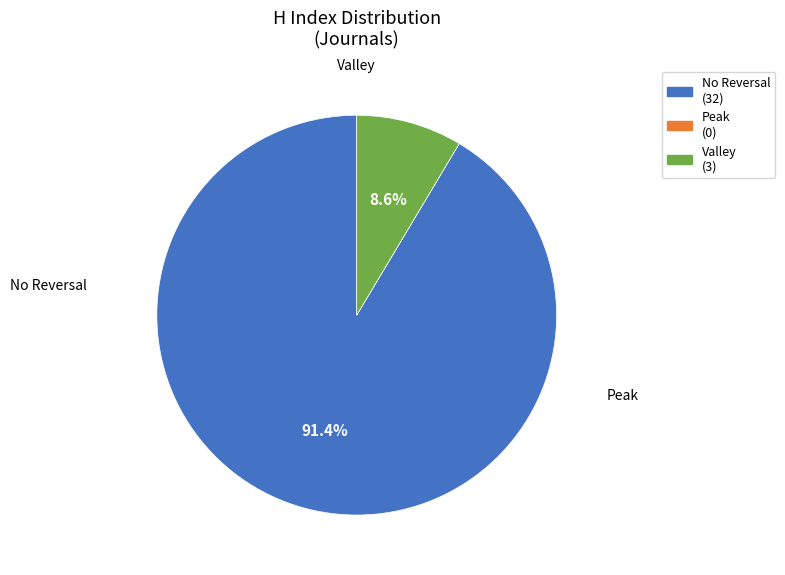

Is there any slice that represents more than half of the pie?

Yes